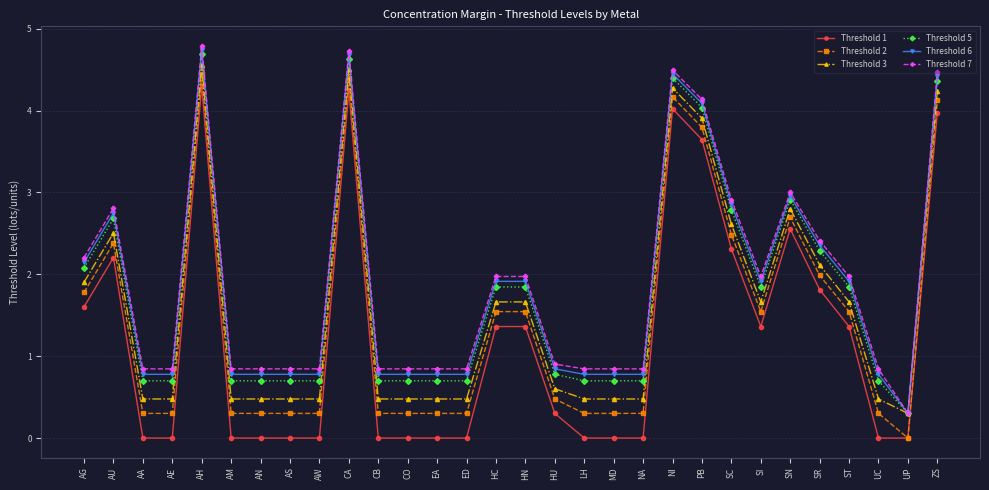

What are all the series names shown in the legend?

Threshold 1, Threshold 2, Threshold 3, Threshold 5, Threshold 6, Threshold 7